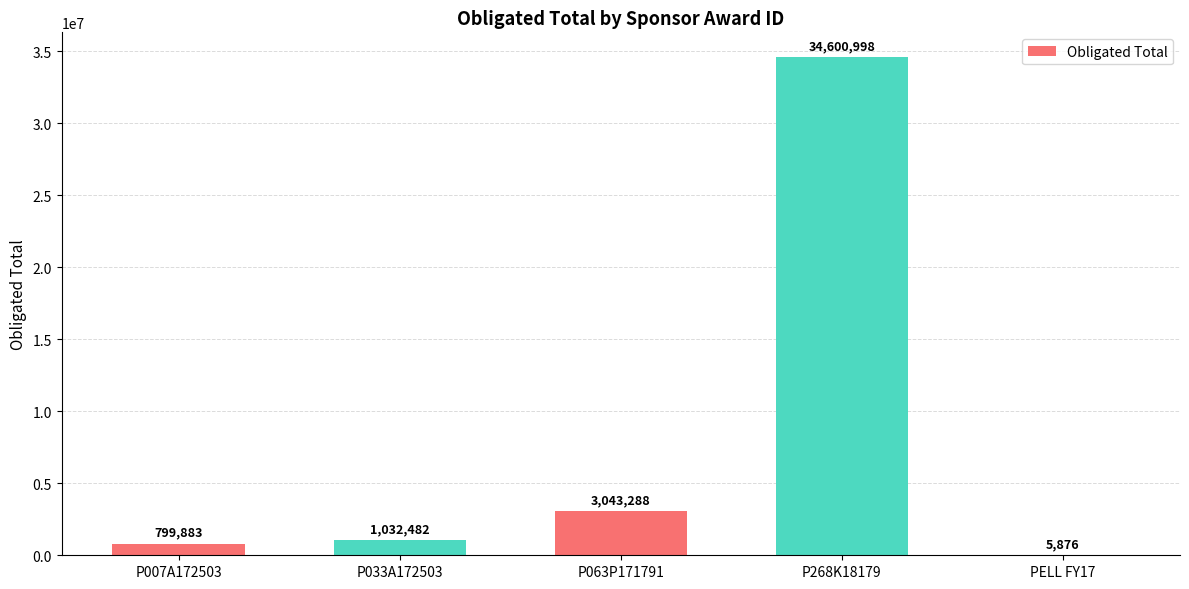

What is the sum of the values at PELL FY17 and P033A172503?

1038358